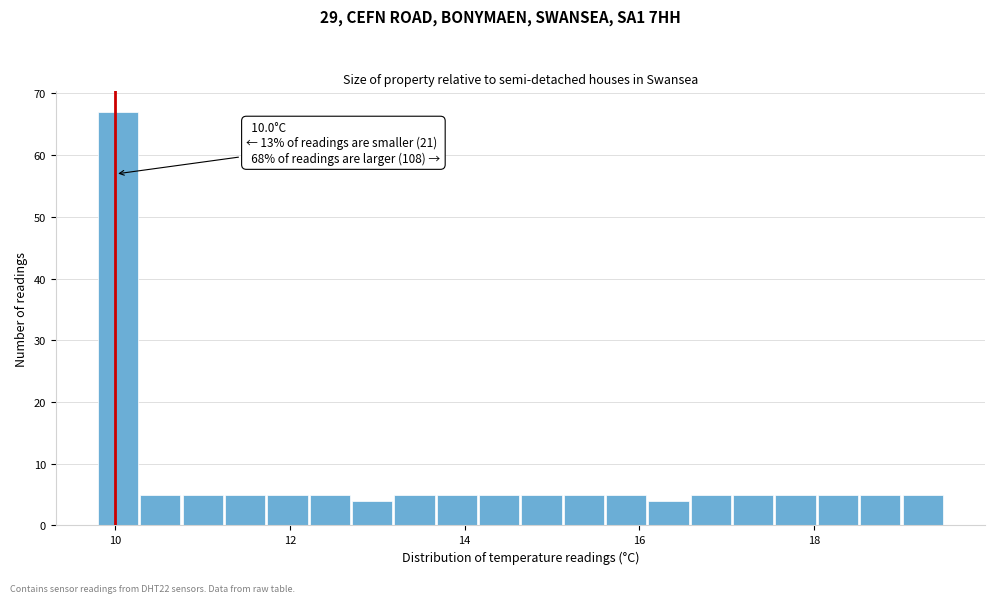

Read against the x-axis, roughly where is the centre of the tallest bar?

10.0